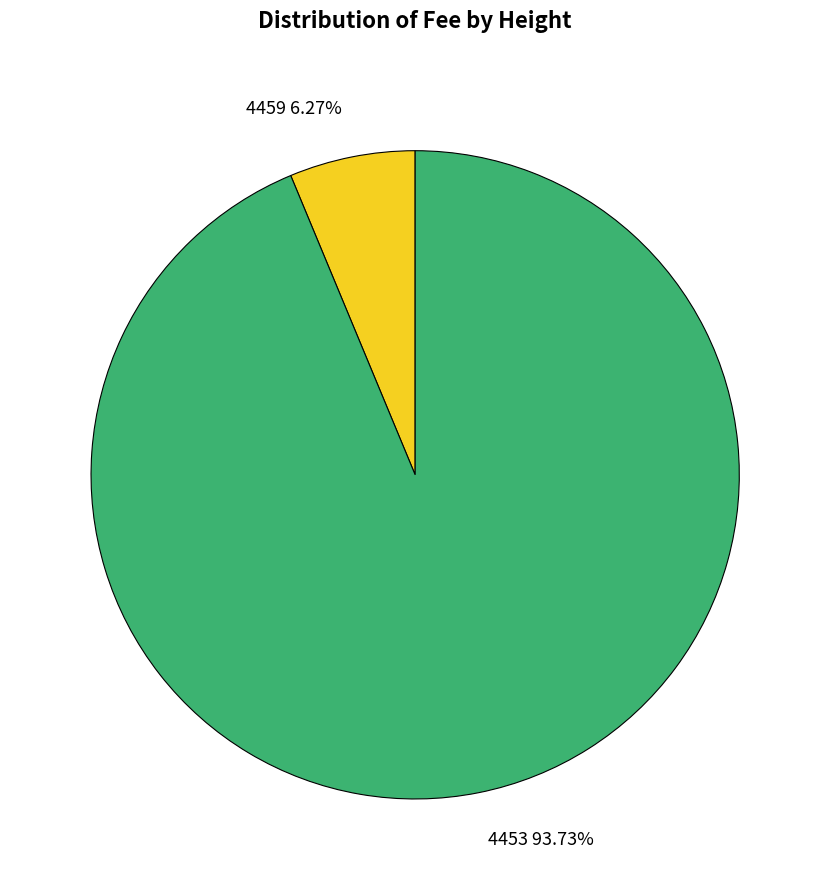

Is there a majority slice in this chart?

Yes